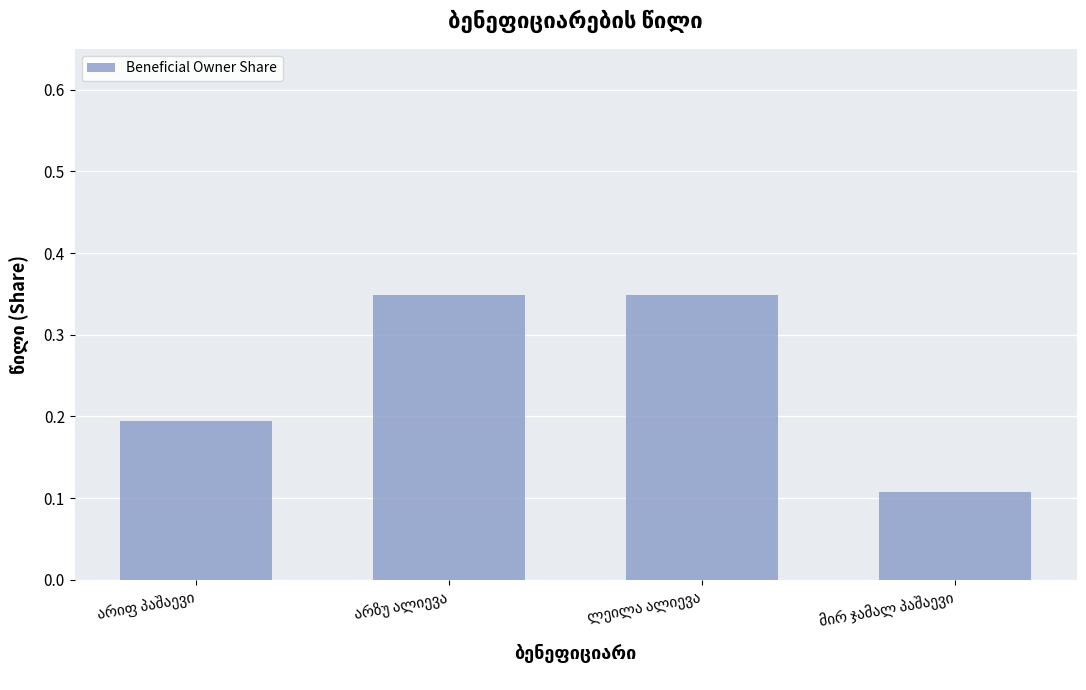

Count the number of data series in this chart.

1